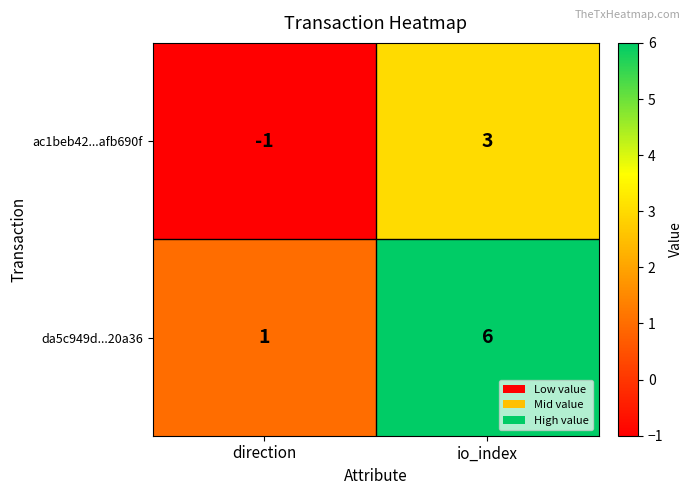

Reading right to left, what are all the values shown in this chart?

ac1beb42...afb690f: io_index=3	direction=-1
da5c949d...20a36: io_index=6	direction=1